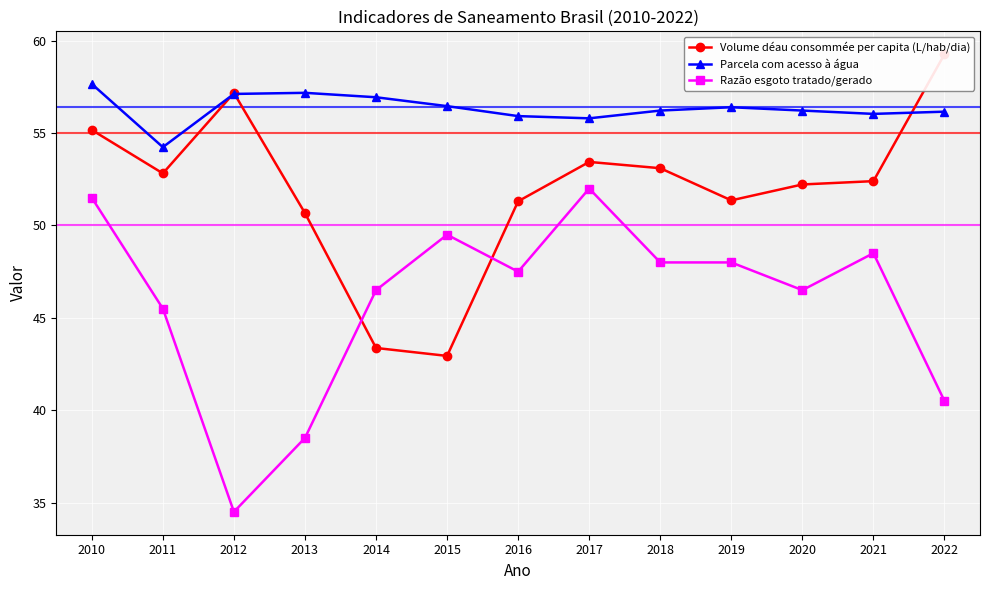

The value of Volume déau consommée per capita (L/hab/dia) at 2021 is 52.4. True or false?

True